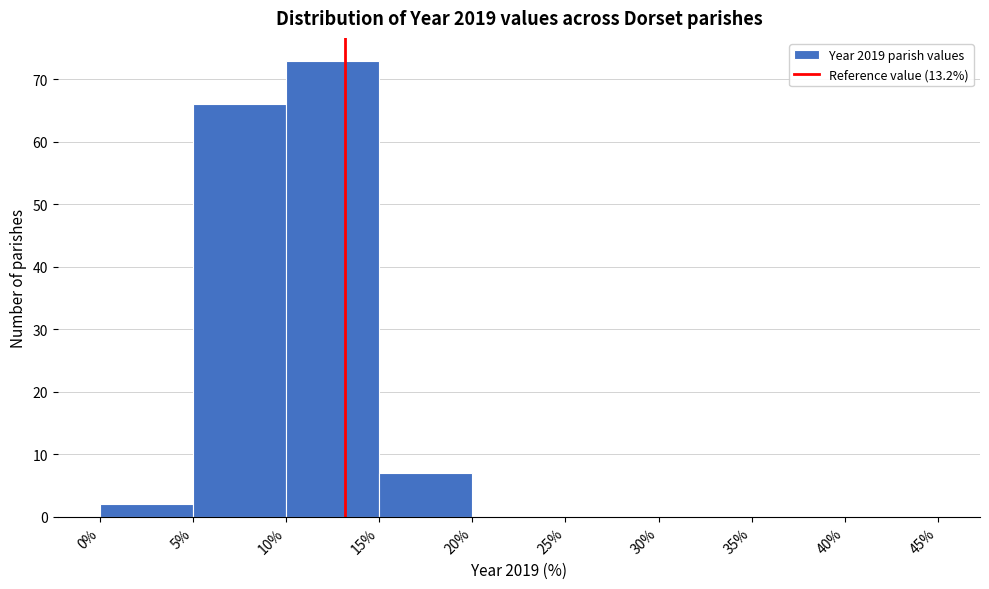

What is the height of the bar covering 10% to 15% on the x-axis? The values are not printed on the chart, so give them approximately, as read against the axis.

73